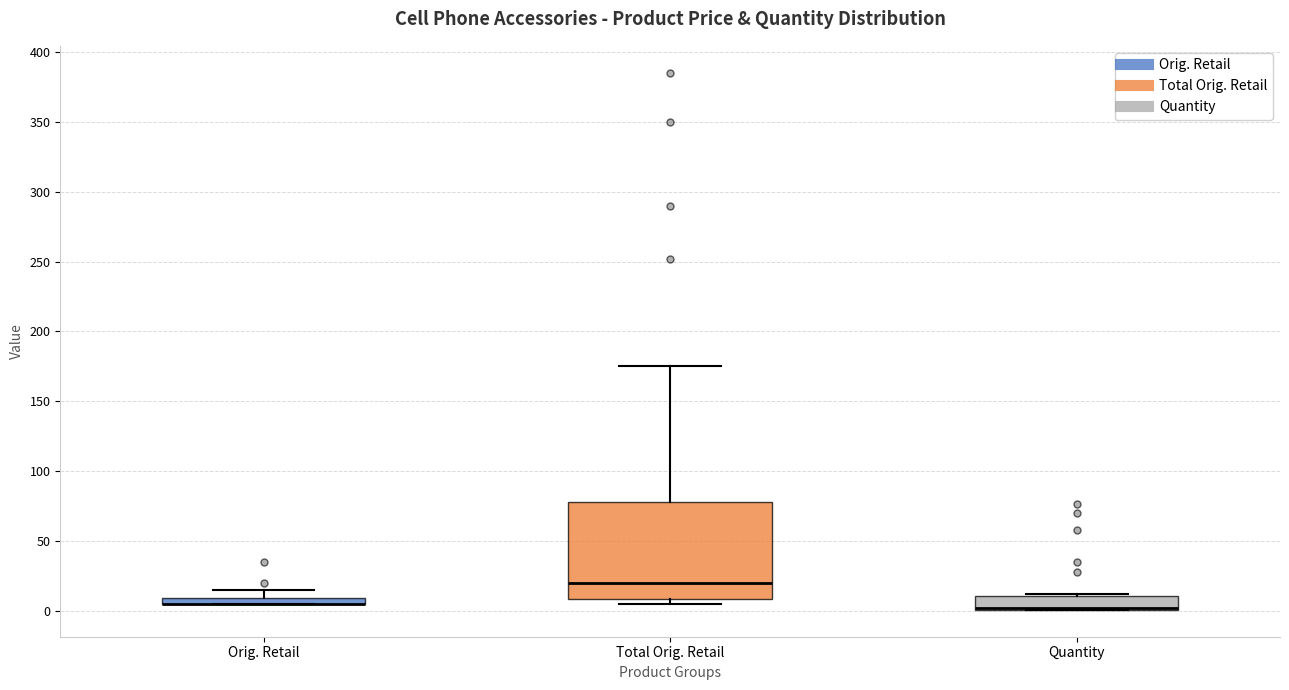

Which box is the tallest, from its lower edge to its upper edge?

Total Orig. Retail